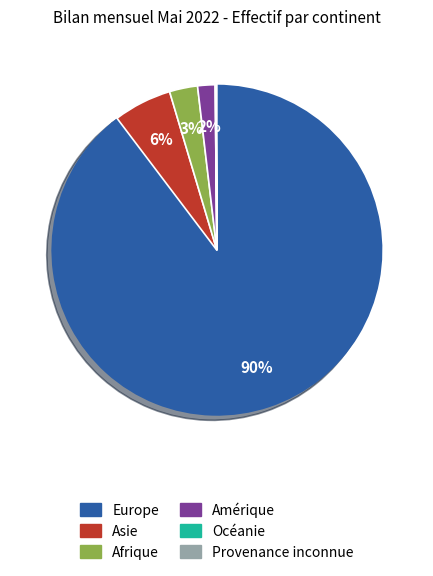

The Europe slice represents 99% of the pie. True or false?

False